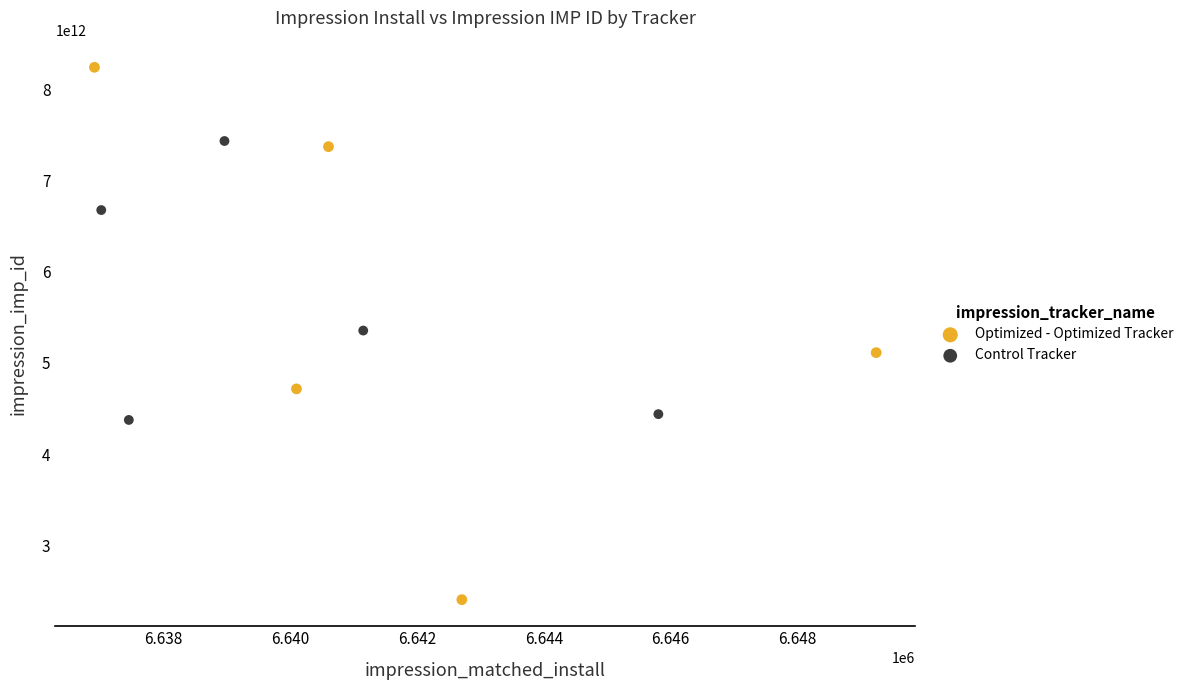

Which series contains the highest Y value?

Optimized - Optimized Tracker